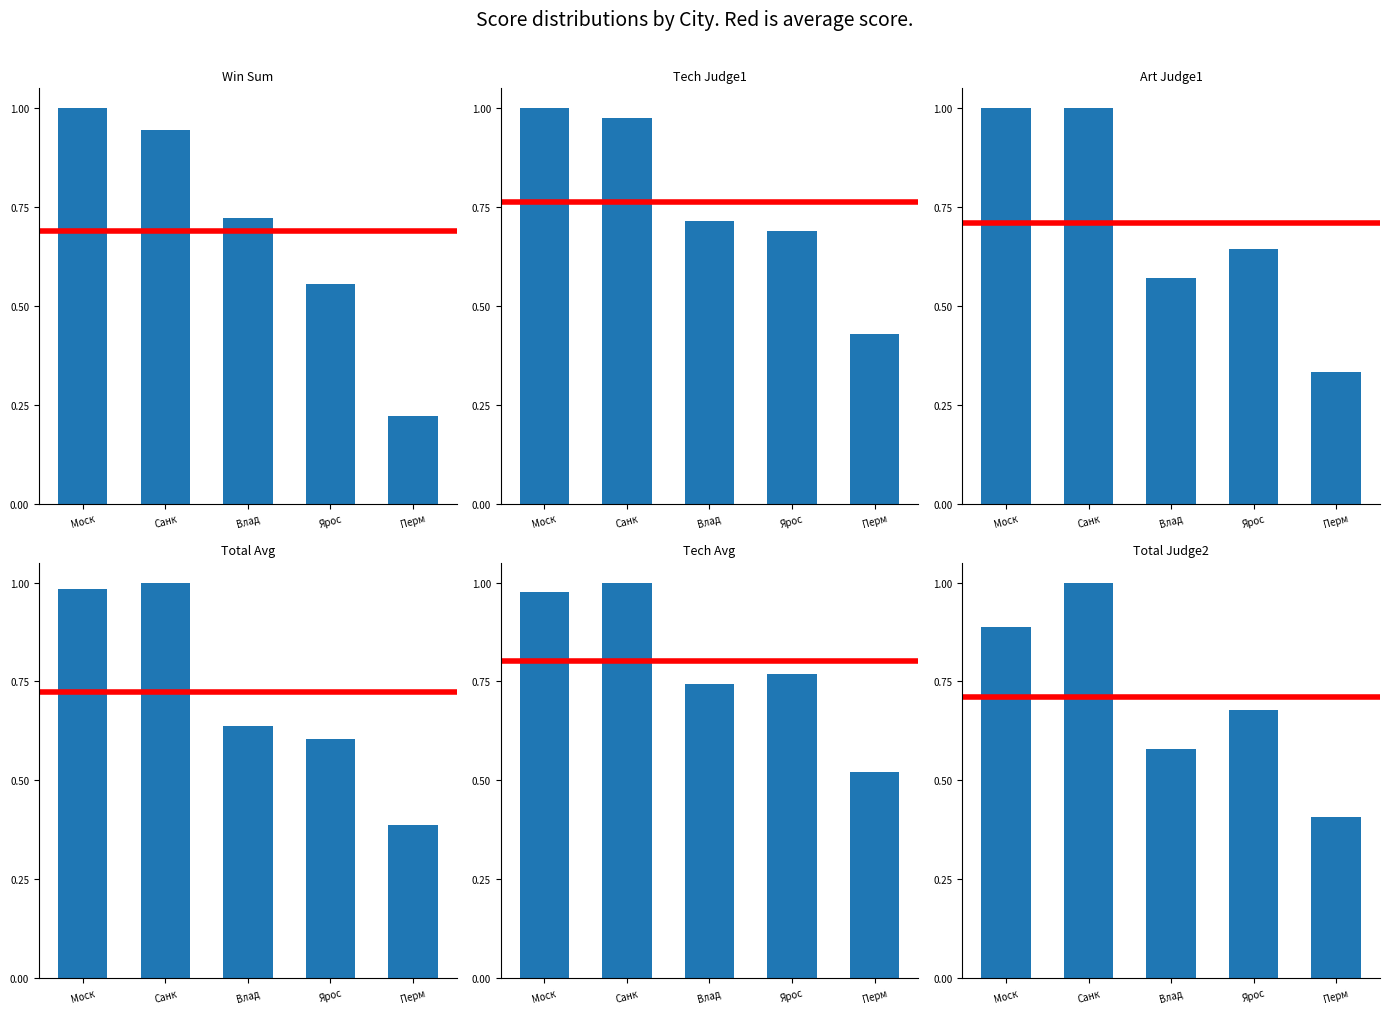

What is the total value across all series at Влад?

4.0